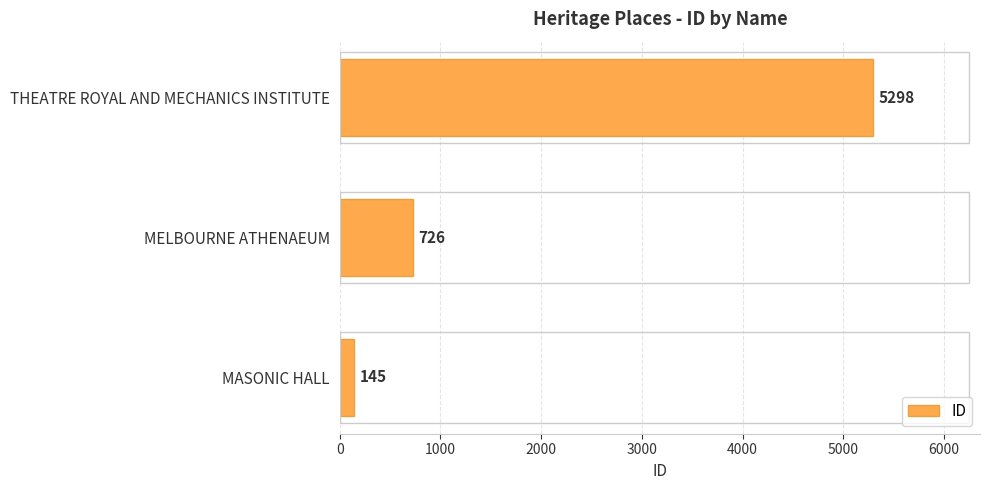

The chart shows a value of 726 at MELBOURNE ATHENAEUM. True or false?

True